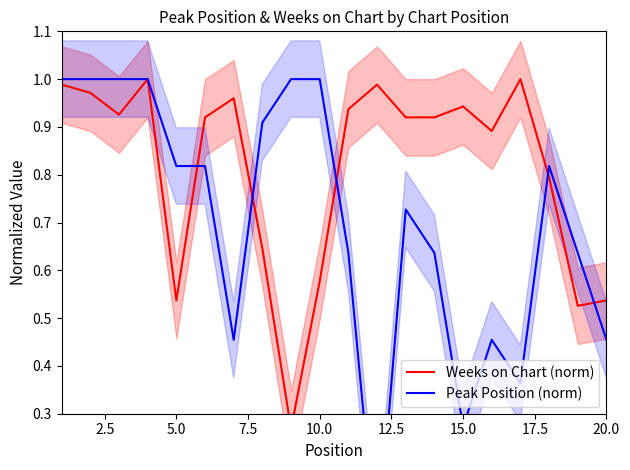

How many times do Peak Position (norm) and Weeks on Chart (norm) cross each other?

5